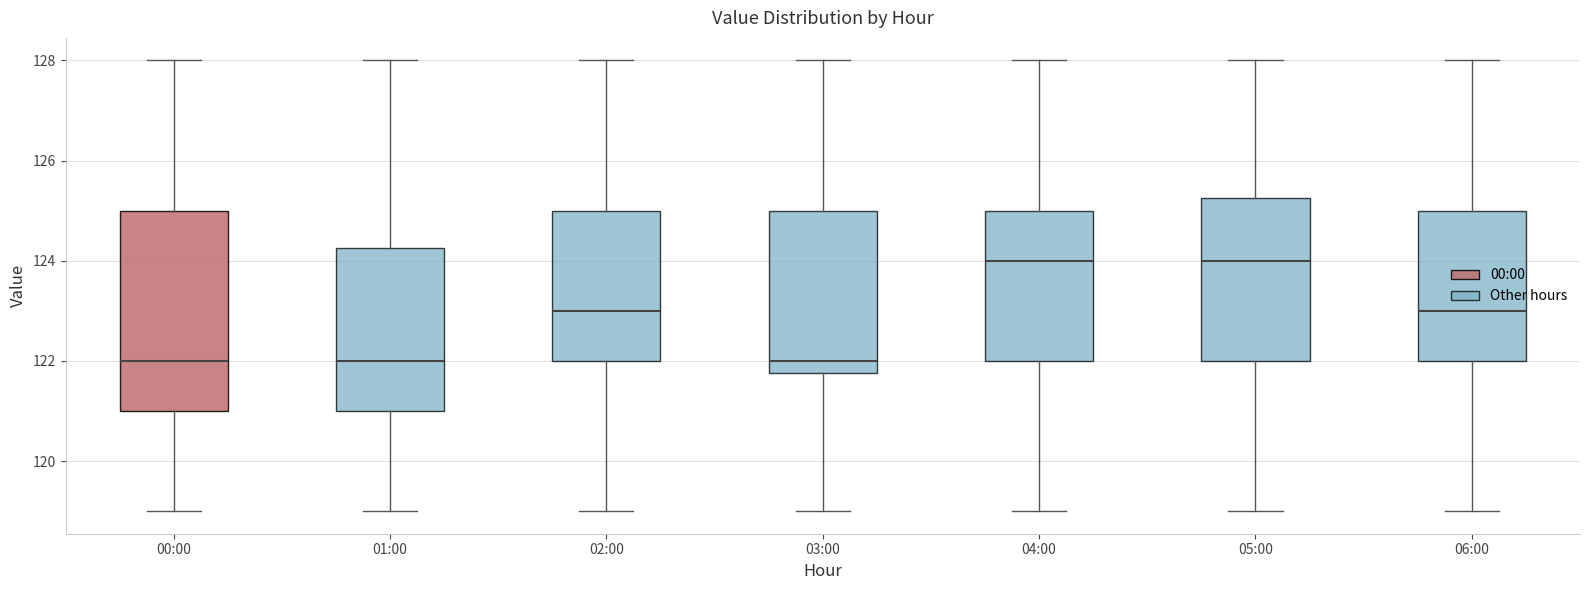

Where is the lower edge of the box for 04:00 on the y-axis? The values are not printed on the chart, so give them approximately, as read against the axis.

122.0